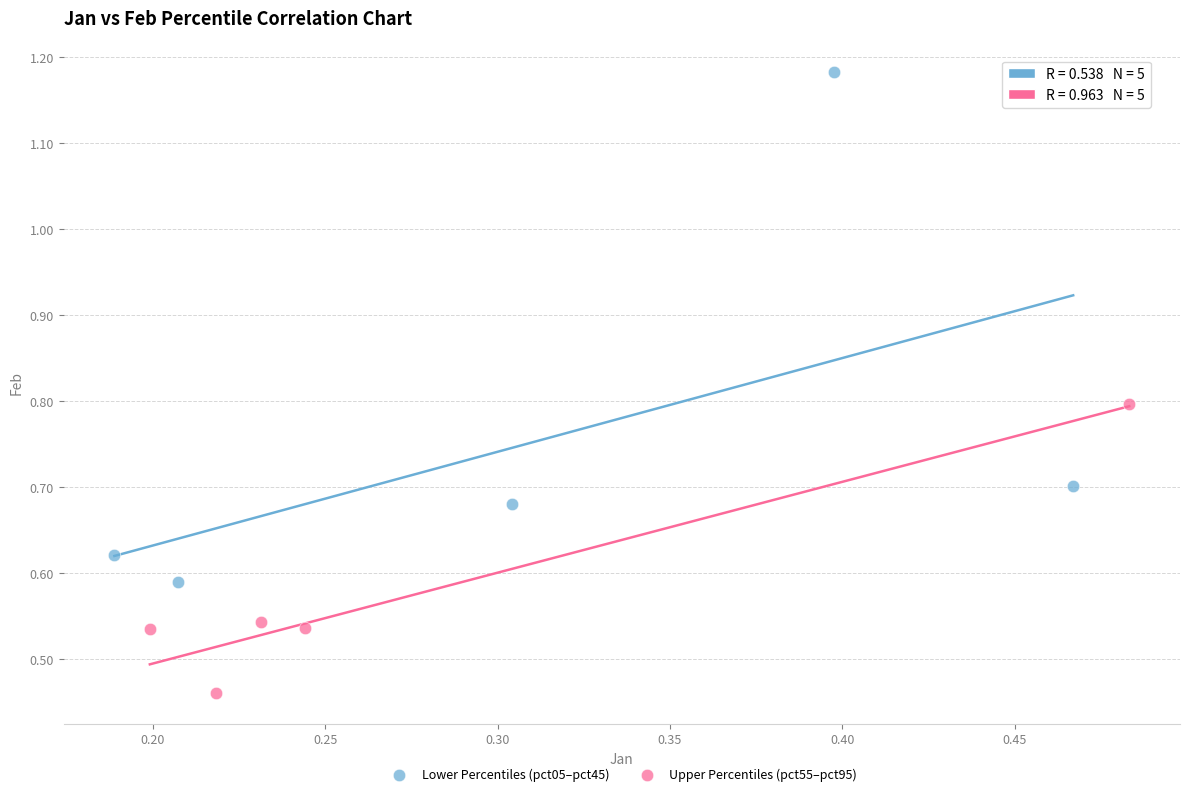

Which series contains the highest Y value?

Lower Percentiles (pct05–pct45)